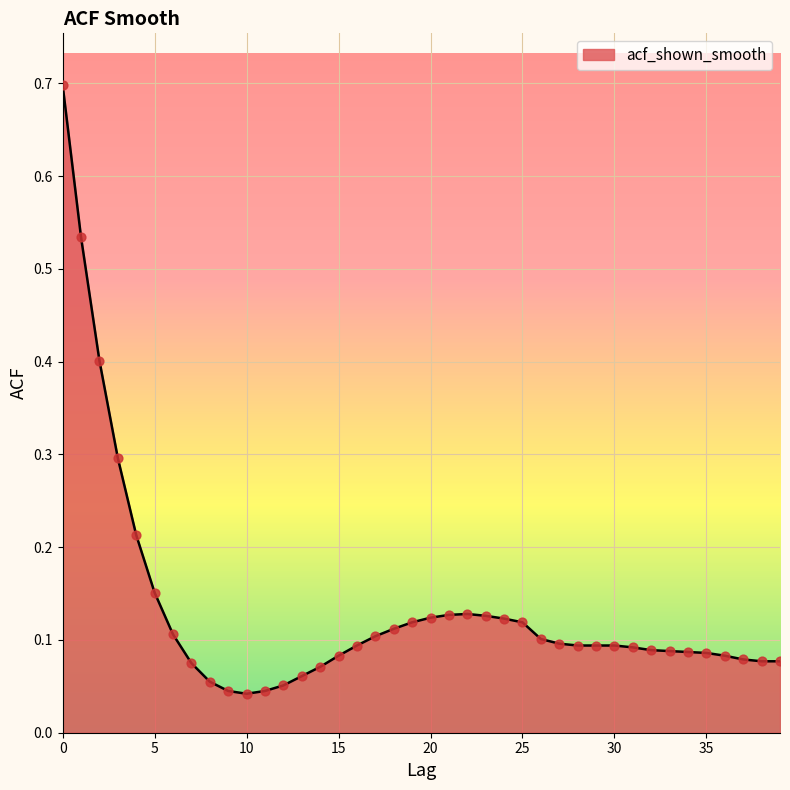

What is the maximum value shown in the chart?

0.7